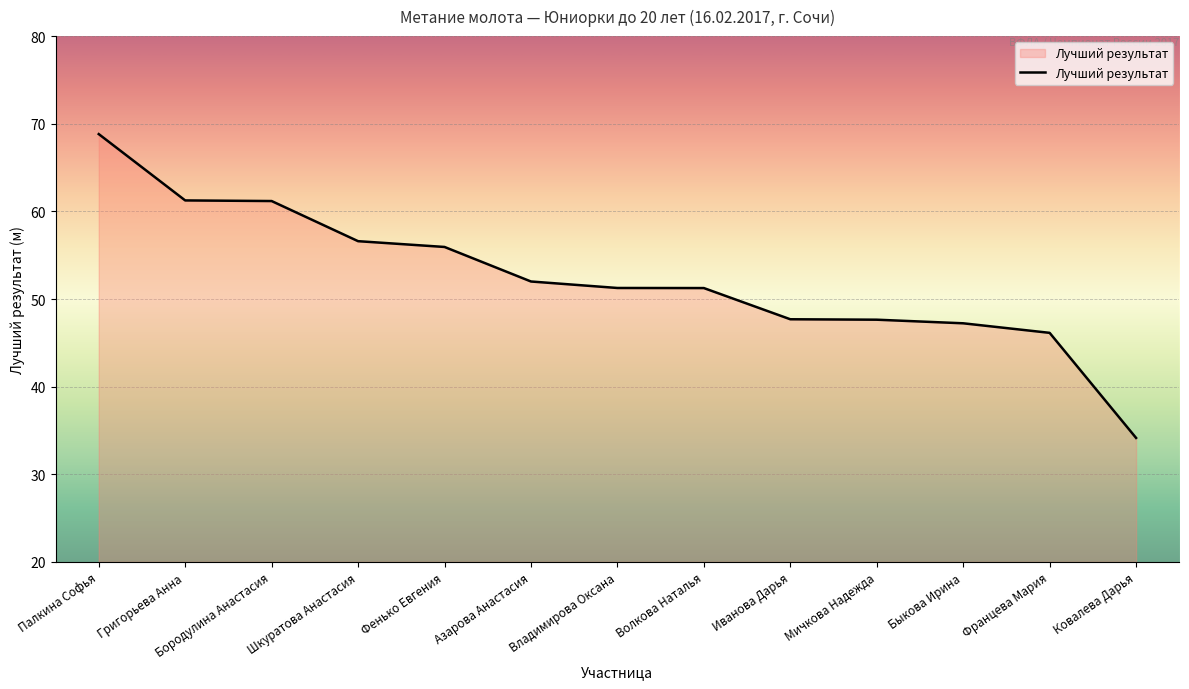

What is the difference between the values at Фенько Евгения and Бородулина Анастасия?

5.2